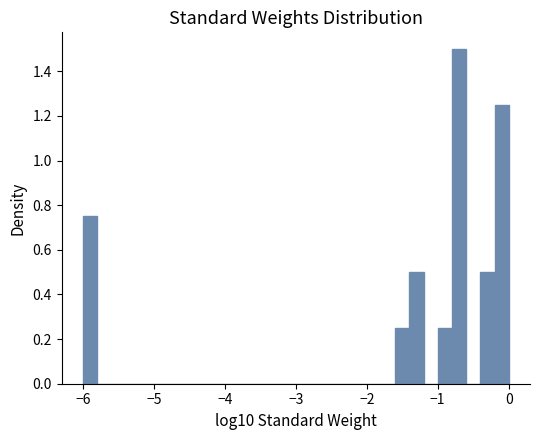

Around what value on the x-axis is the tallest bar? Give the approximate position of its centre, as read against the axis.

-0.7